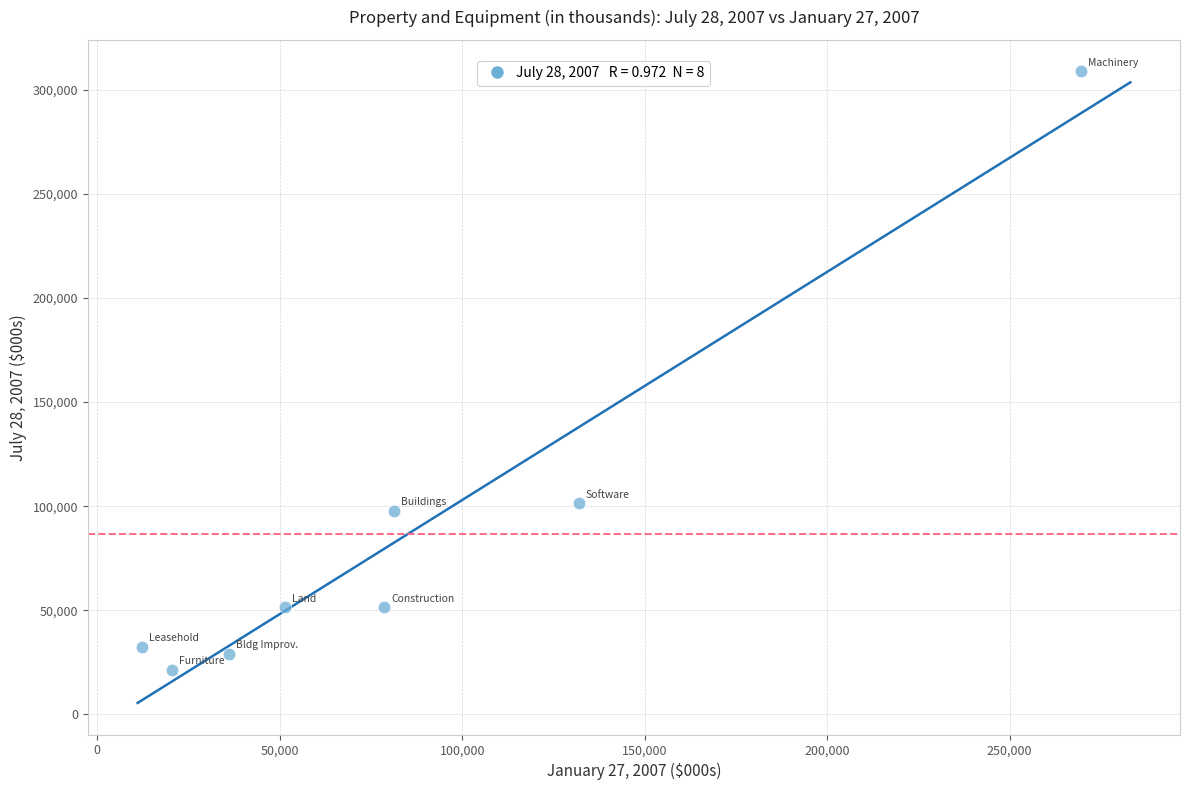

What is the average X value?

85218